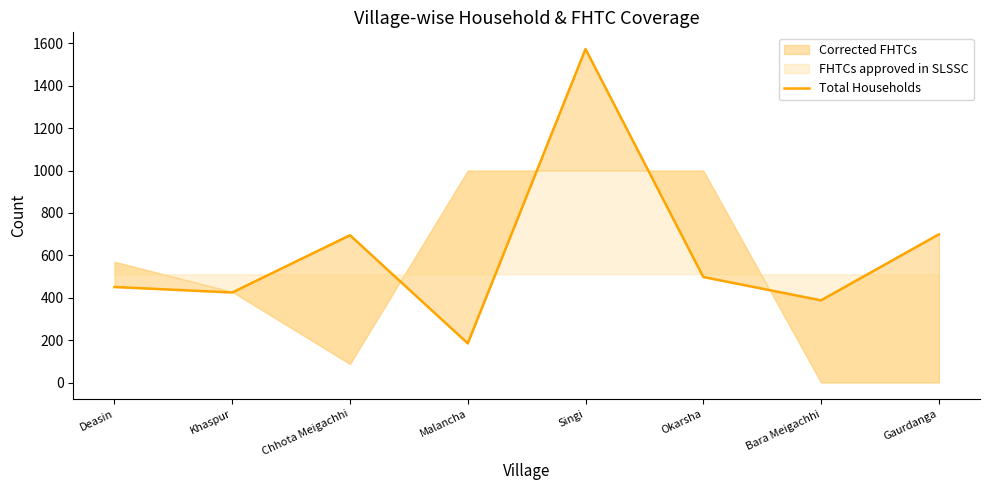

True or false: the data shows 145 at Khaspur.

False